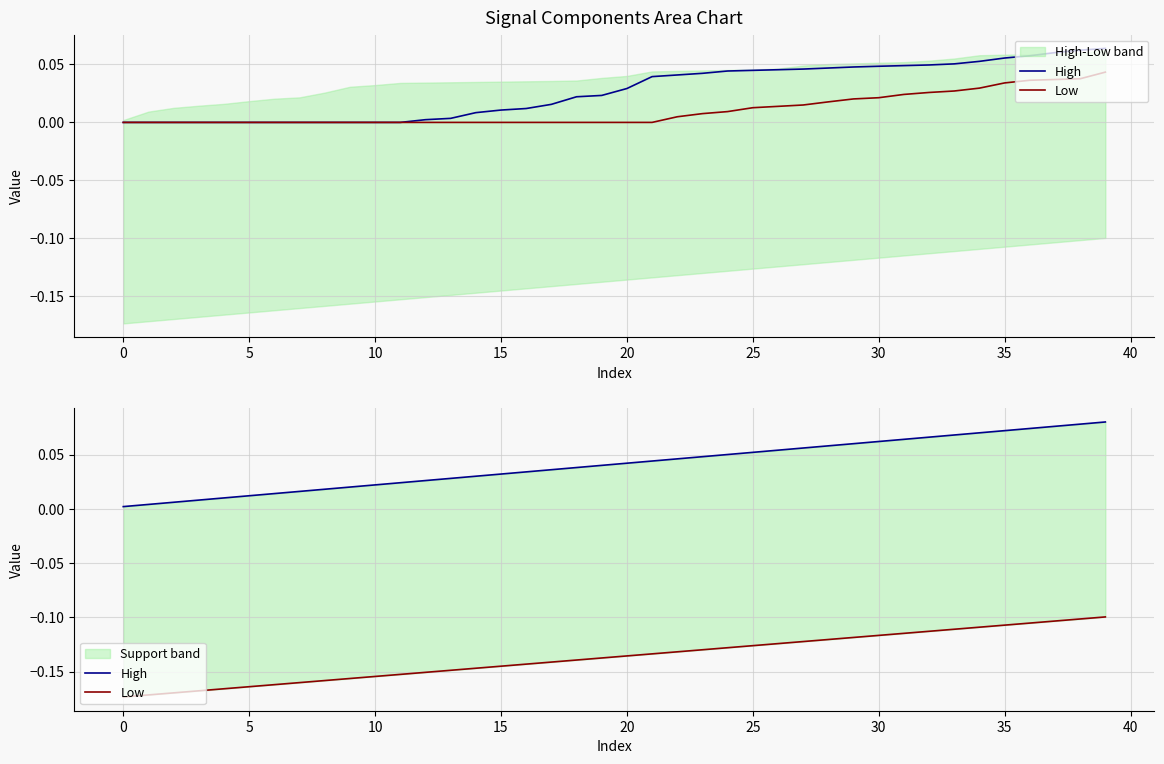

True or false: Low has more than 2 interior local peaks.

False